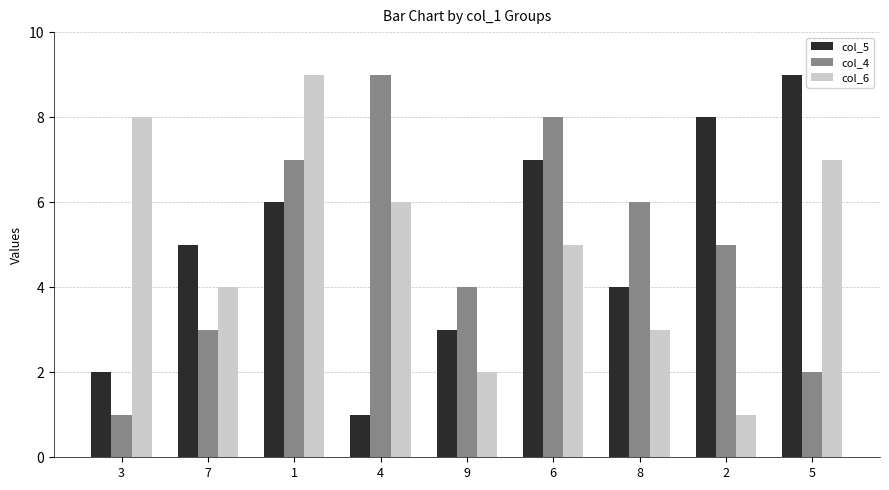

What is the sum of all col_6 values?

45